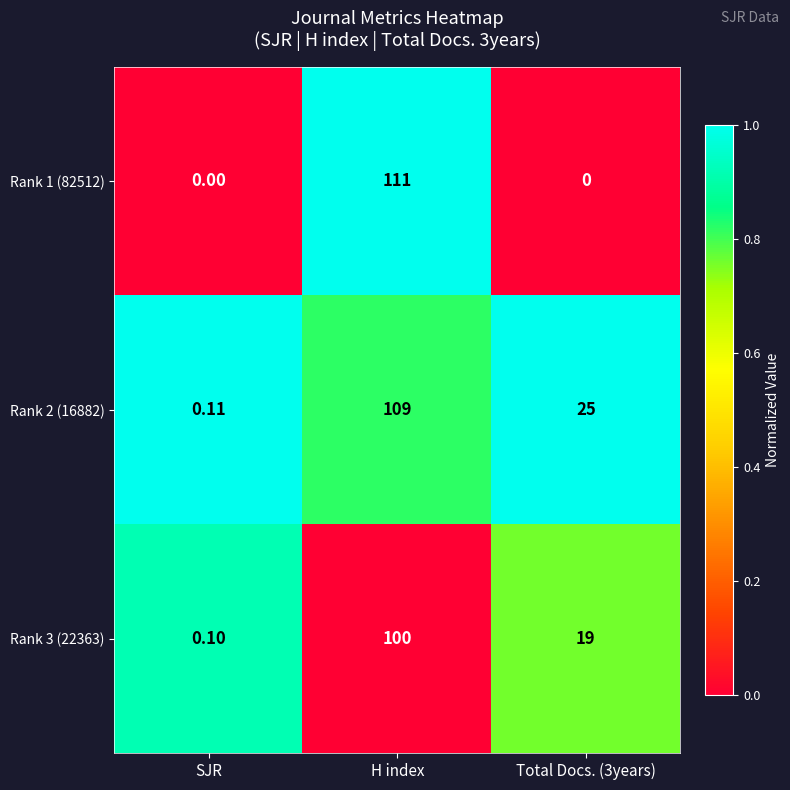

At which category is the sum across all series the highest?

H index